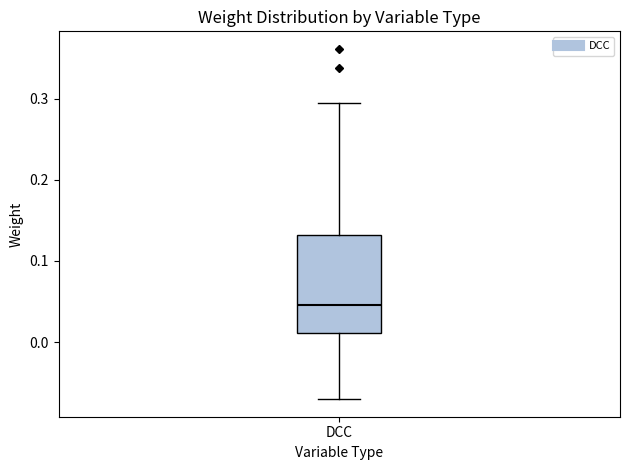

Where is the upper edge of the box for DCC on the y-axis? The values are not printed on the chart, so give them approximately, as read against the axis.

0.13